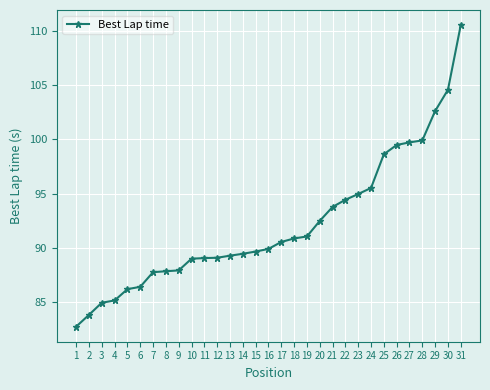

True or false: the data shows 89.0 at 11.

True